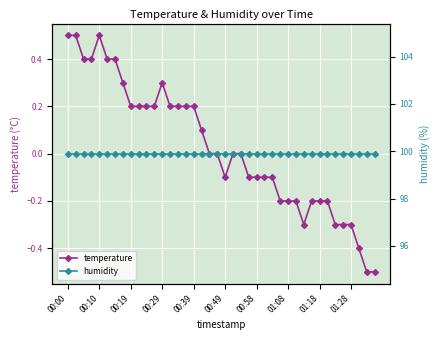

Count the number of data series in this chart.

2